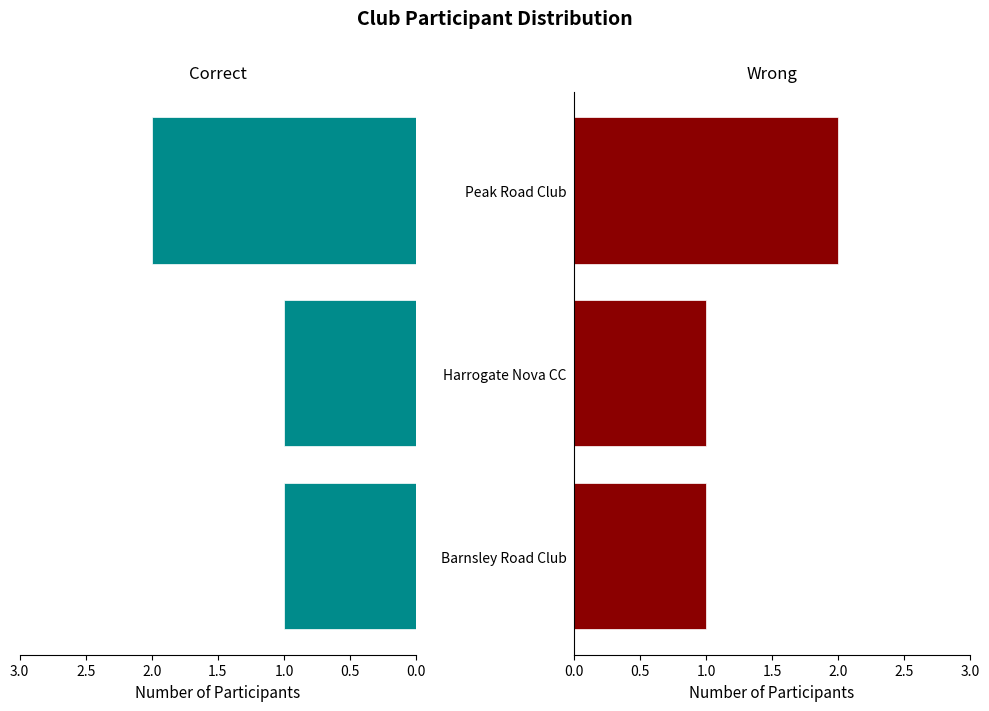

Is the value of Correct at Harrogate Nova CC greater than the value of Wrong at Peak Road Club?

No